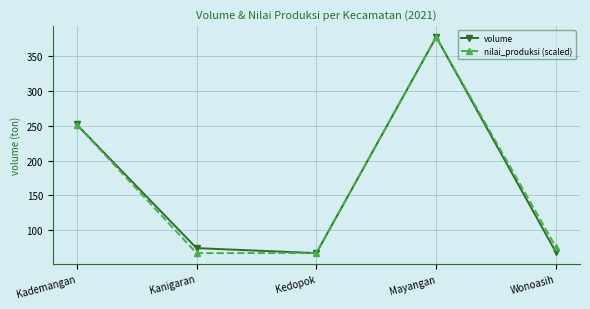

In nilai_produksi (scaled), how many points are higher than both neighbors (excluding endpoints)?

1